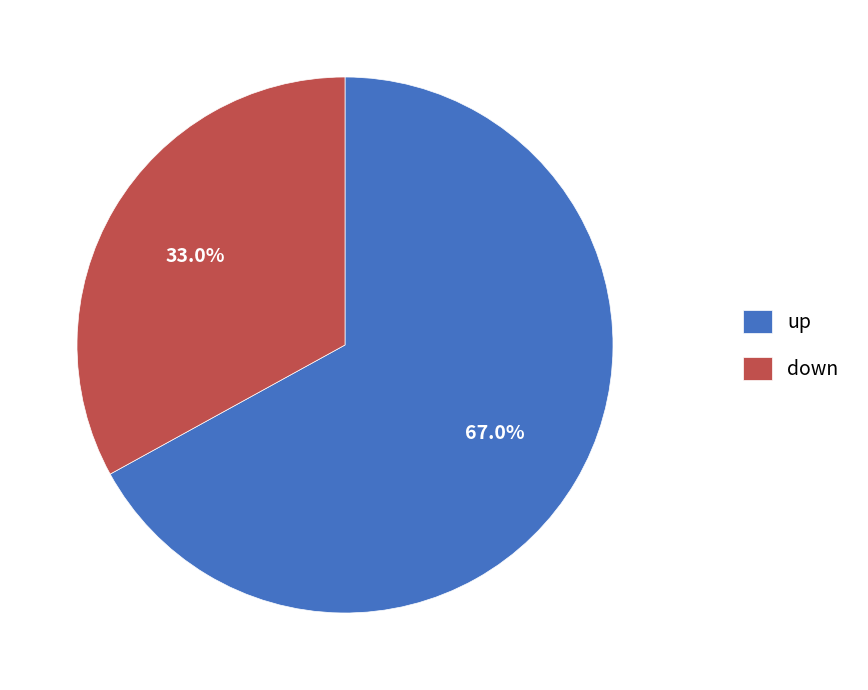

Which slice is the smallest?

down